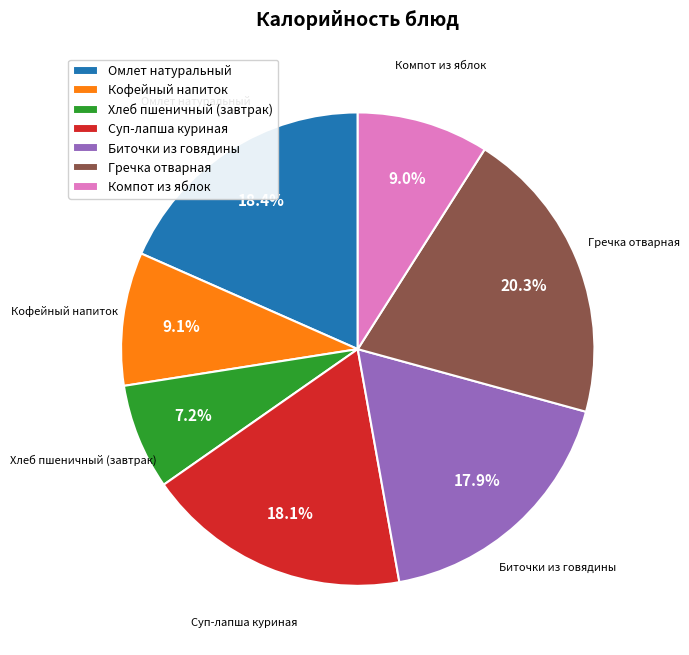

How many slices are in this pie chart?

7